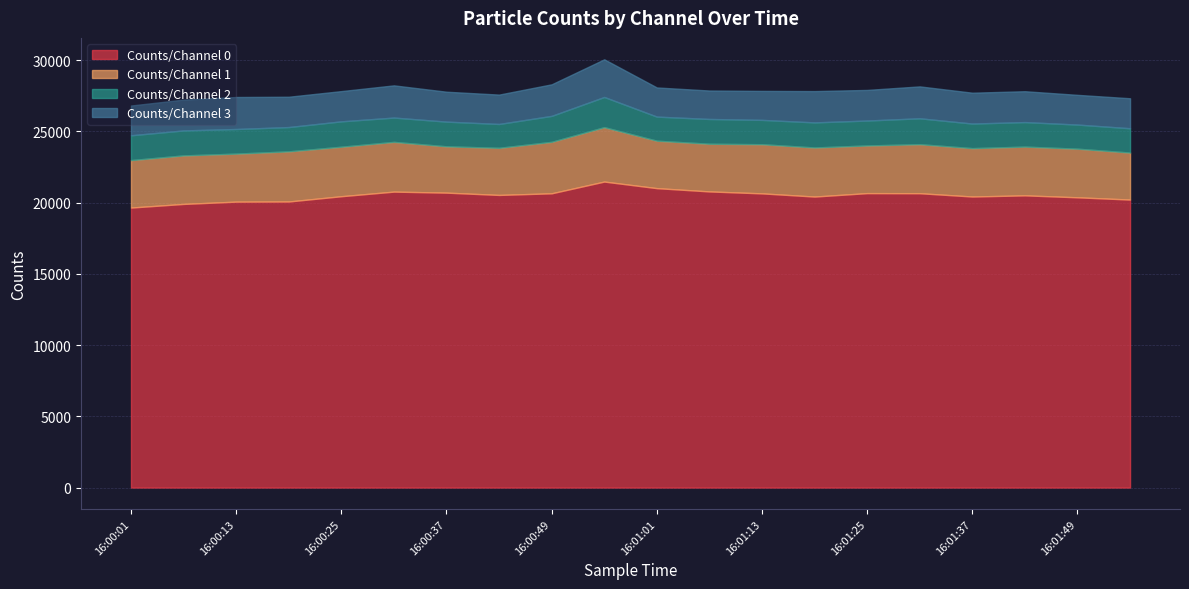

How many series are shown in this chart?

4